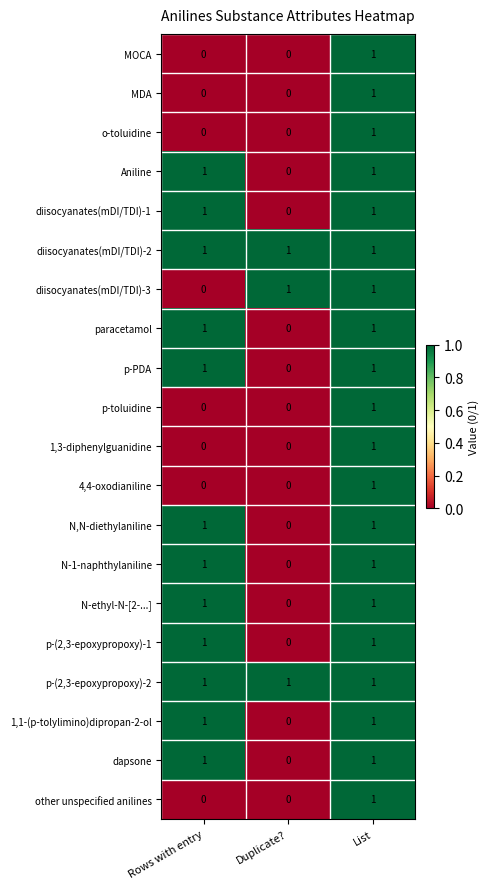

Is it true that MOCA equals 0 at Rows with entry?

True